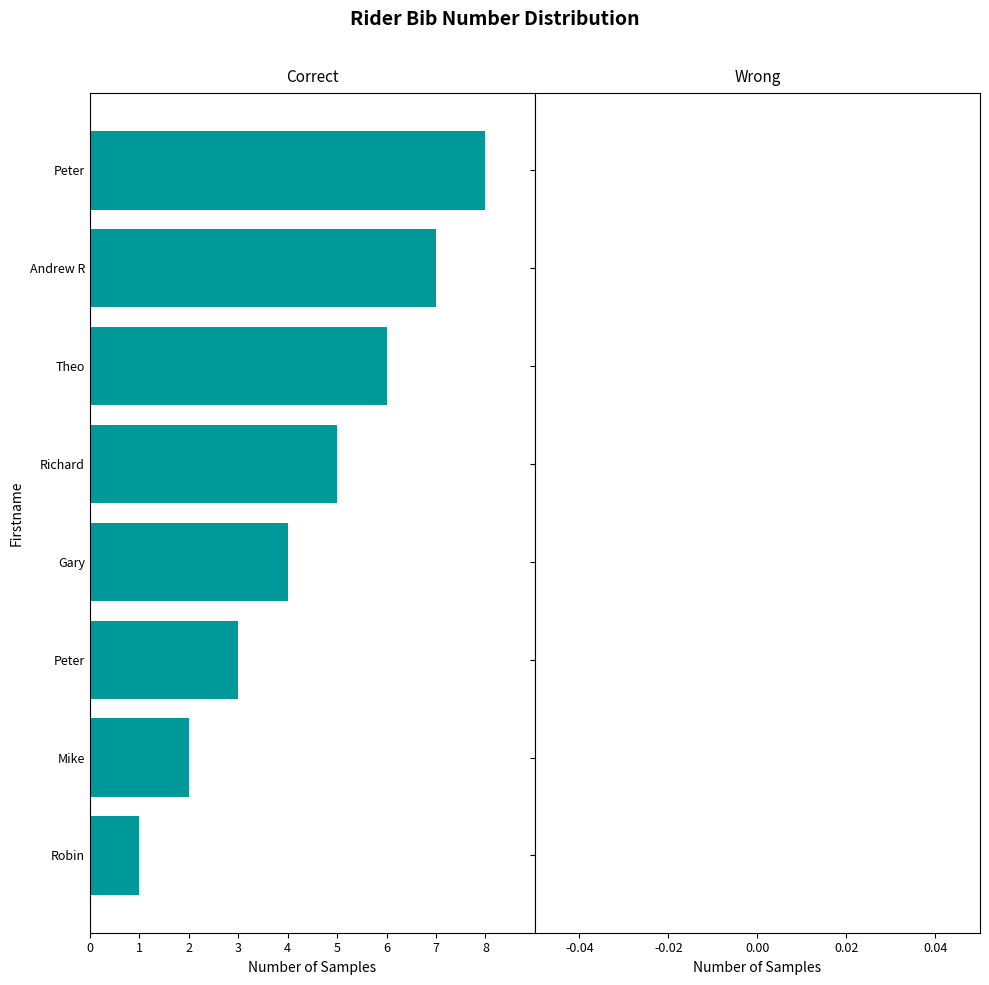

Are the bars horizontal?

Yes